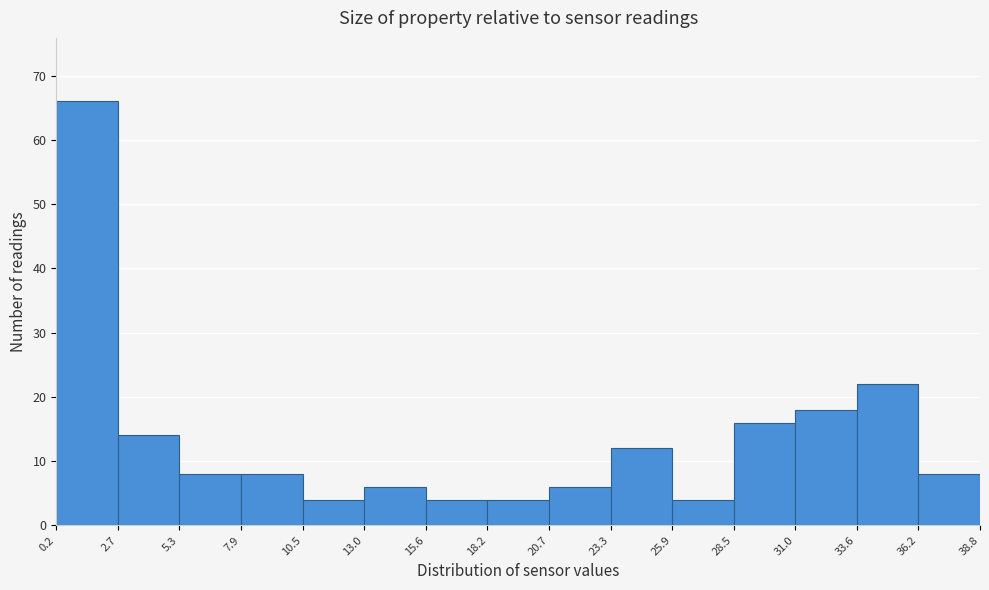

Over which range of the x-axis is the bar tallest?

0.2 to 2.7